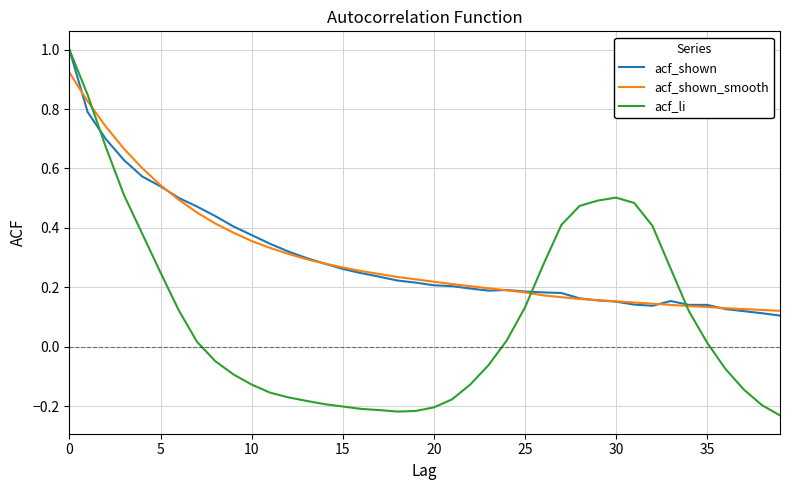

What is the maximum value for acf_shown?

1.0